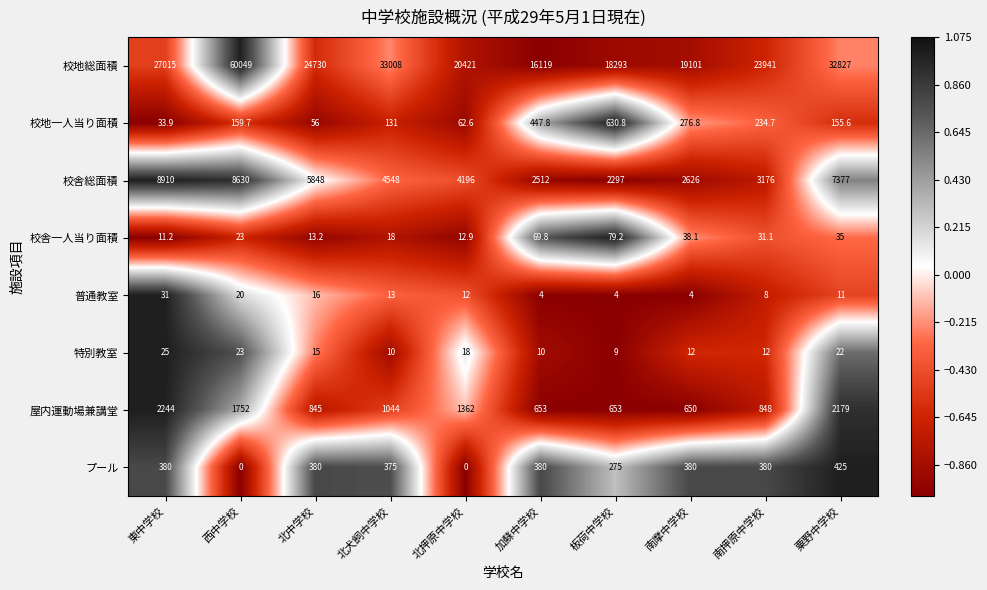

What is the sum of the 校地一人当り面積 values at 北中学校 and 南押原中学校?

290.7